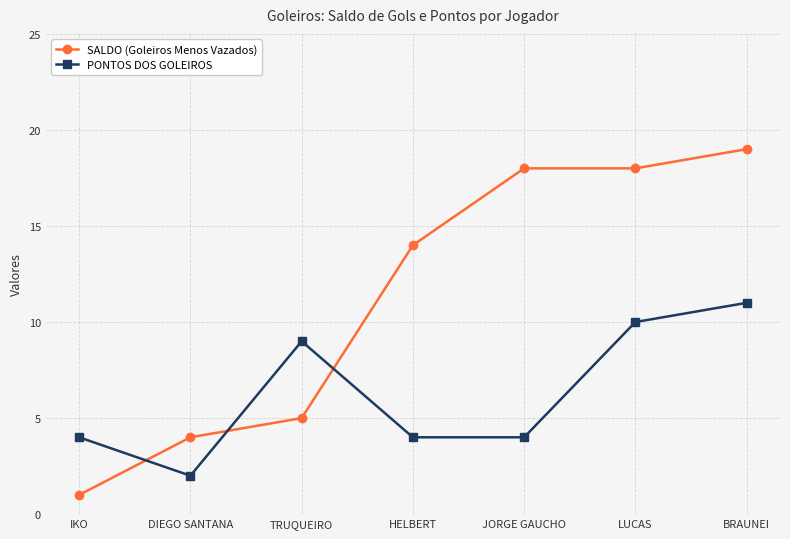

Between which two adjacent categories do SALDO (Goleiros Menos Vazados) and PONTOS DOS GOLEIROS first intersect?

IKO and DIEGO SANTANA